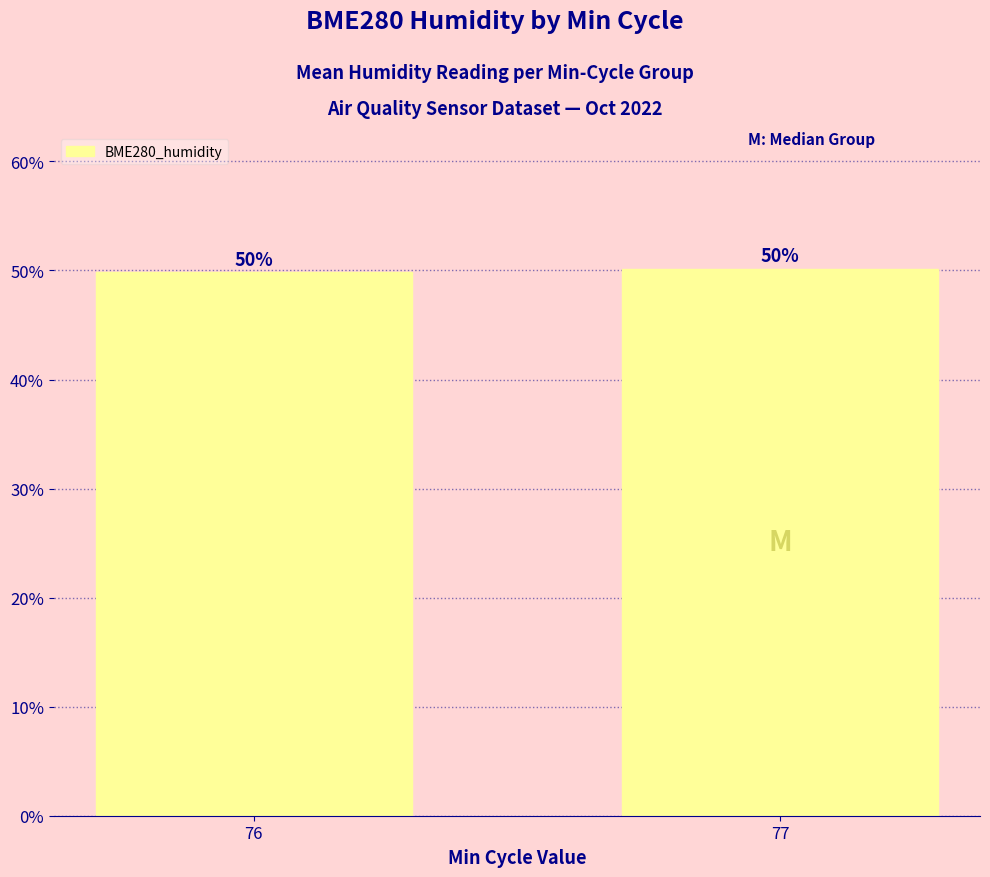

Which has a higher value, 77 or 76?

77